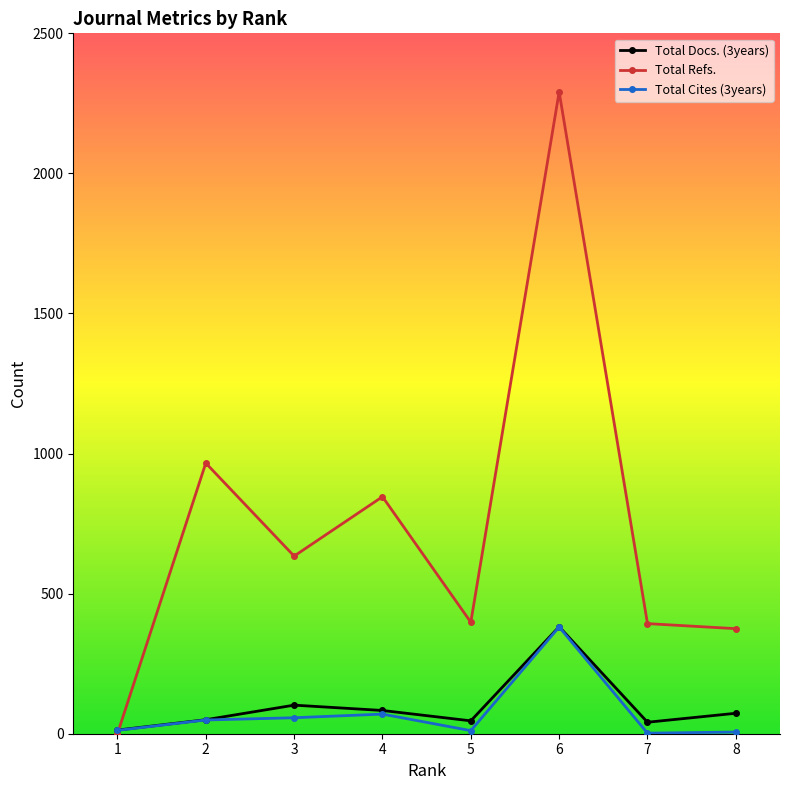

What is the value of the Total Refs. point at the 5th from the left?

398